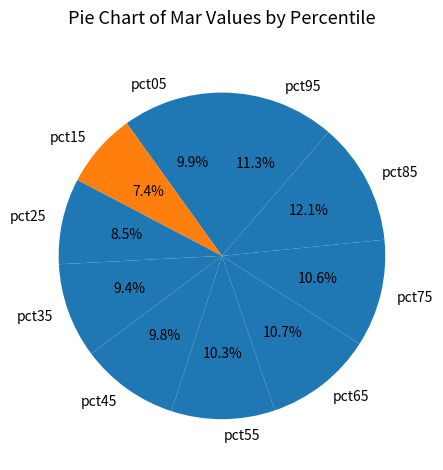

What percentage is the pct75 slice, to the nearest percent?

11%